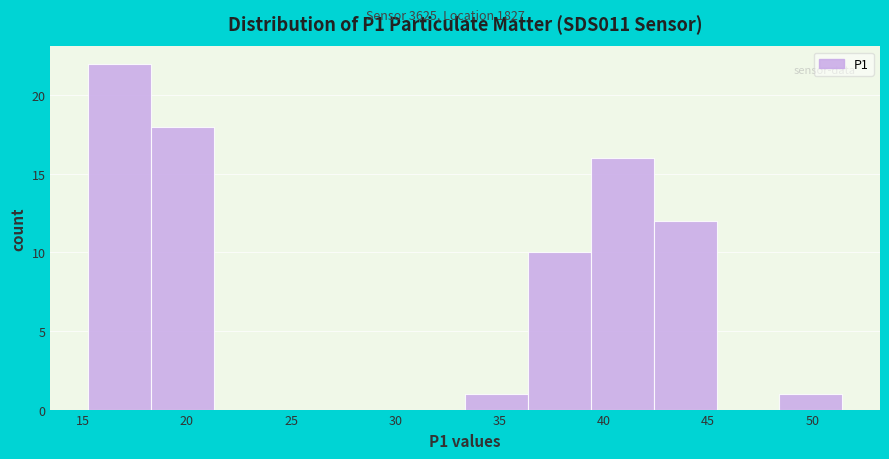

How tall is the bar that spans 42.5 to 45.5 on the x-axis? Neither the bar edges nor the heights are printed on the chart, so give them approximately, as read against the axes.

12